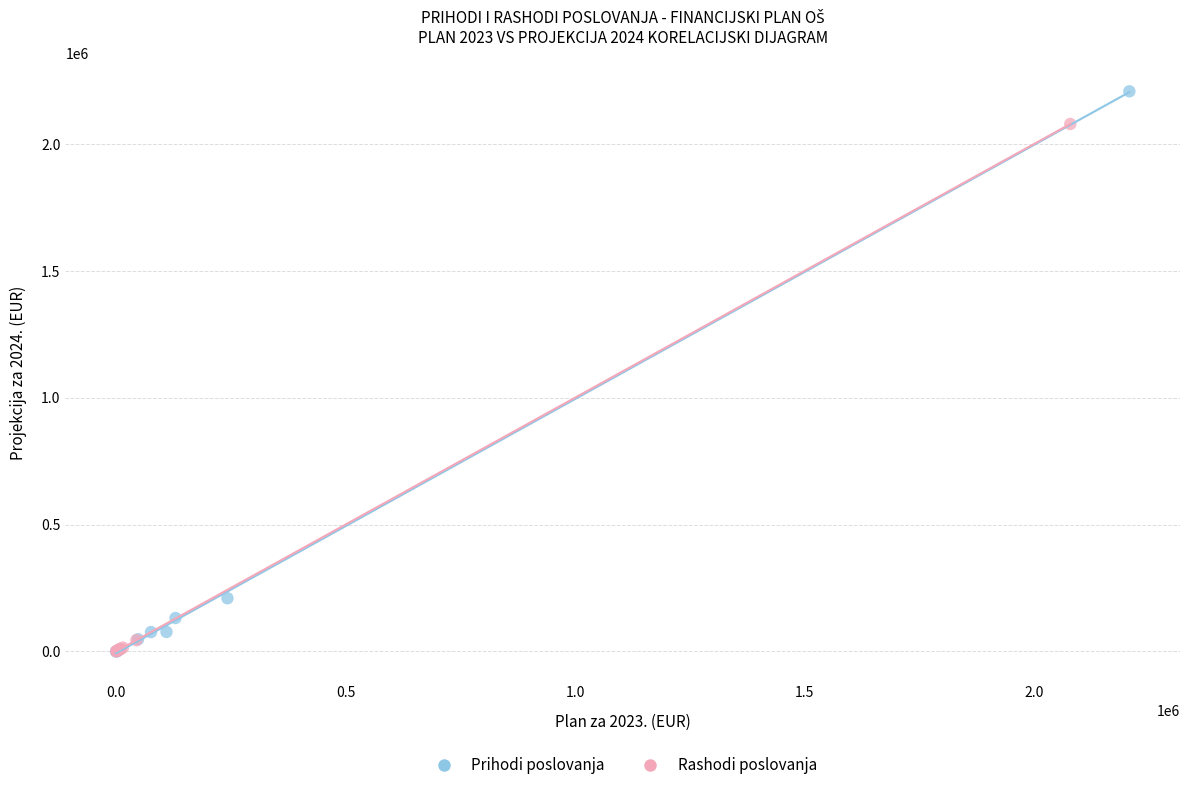

Which series has the largest Y range (max minus min)?

Prihodi poslovanja